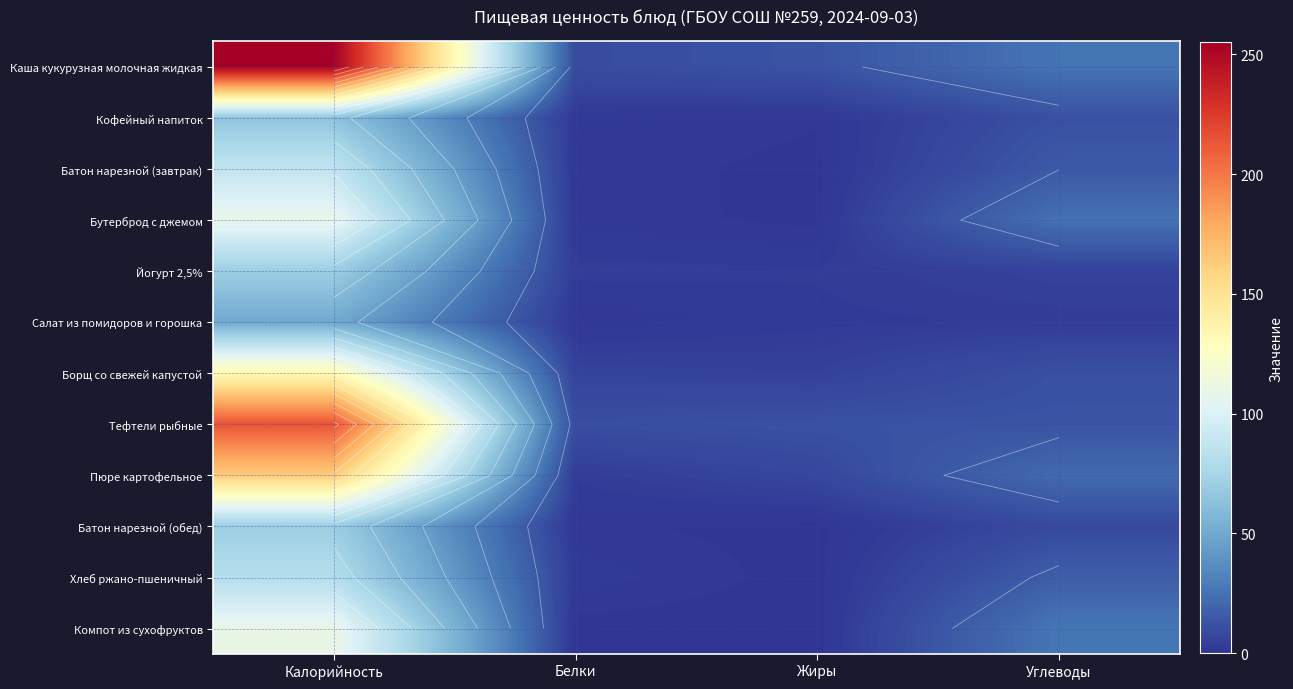

The Бутерброд с джемом series shows 24.9 at Углеводы. True or false?

True